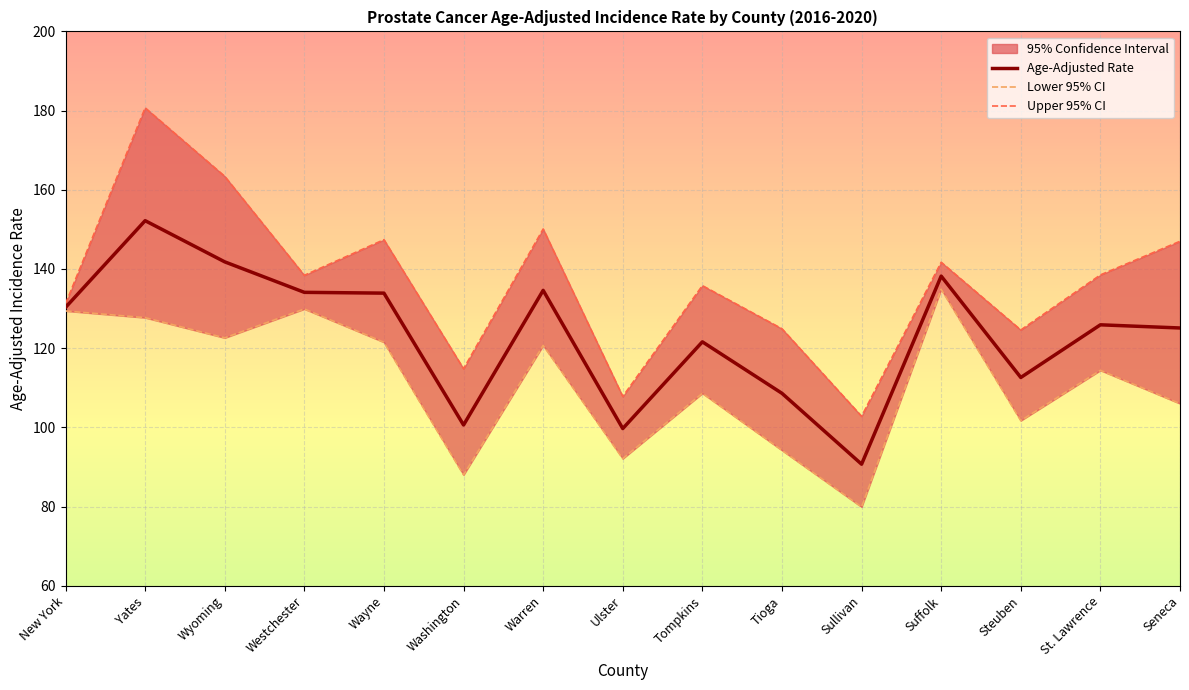

What is the label of the 6th point from the right?

Tioga